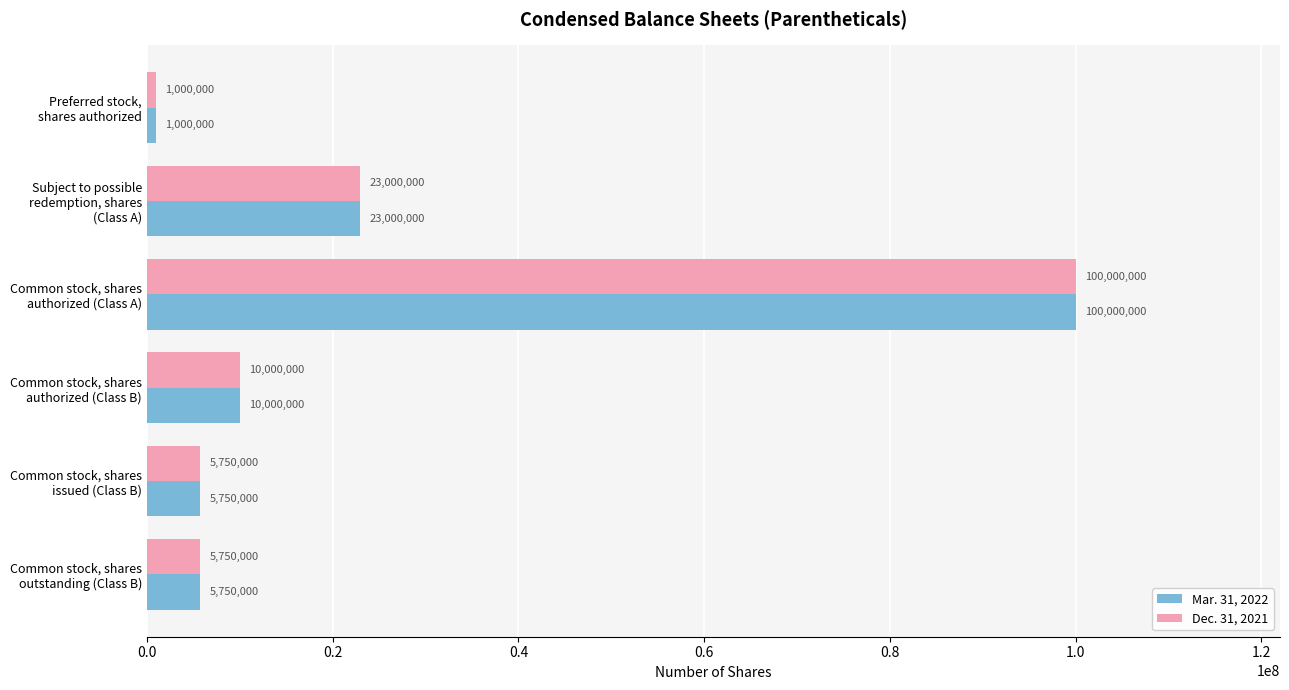

At which category is the sum across all series the highest?

Common stock, shares
authorized (Class A)